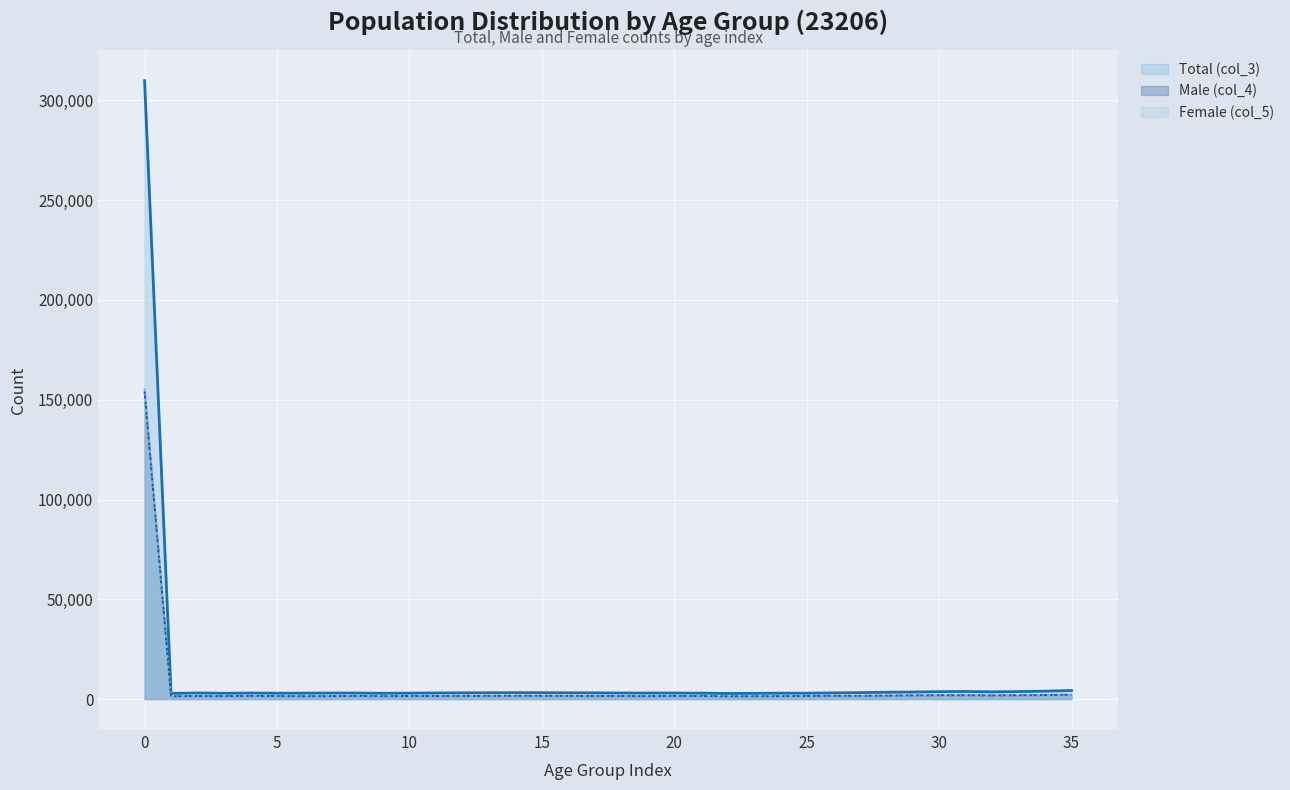

What is the approximate value of Female (col_5) at 21, to the nearest 50?

1450